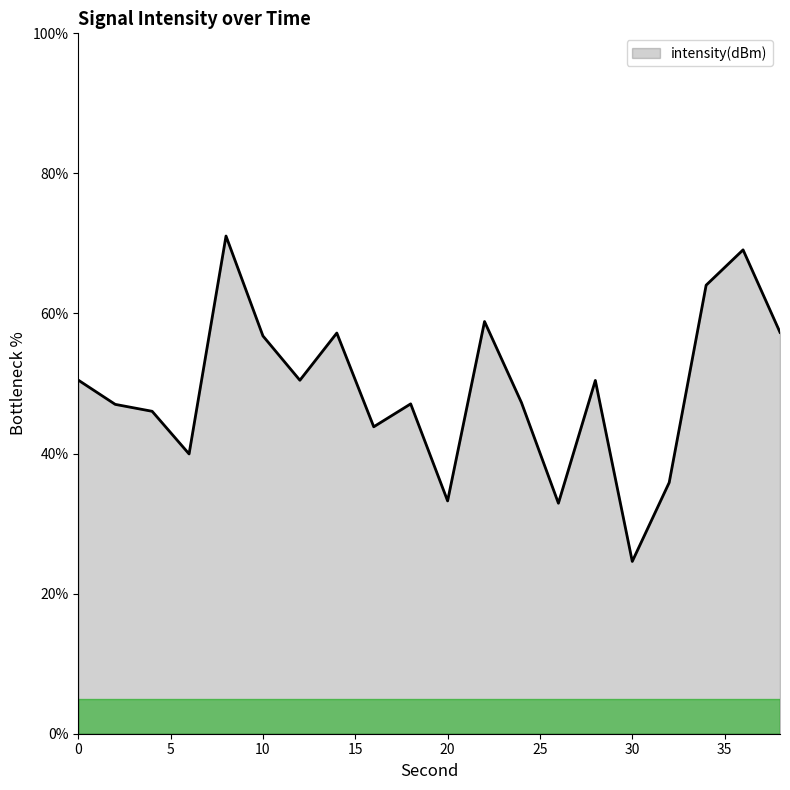

What is the difference between the maximum and minimum values?

46.5